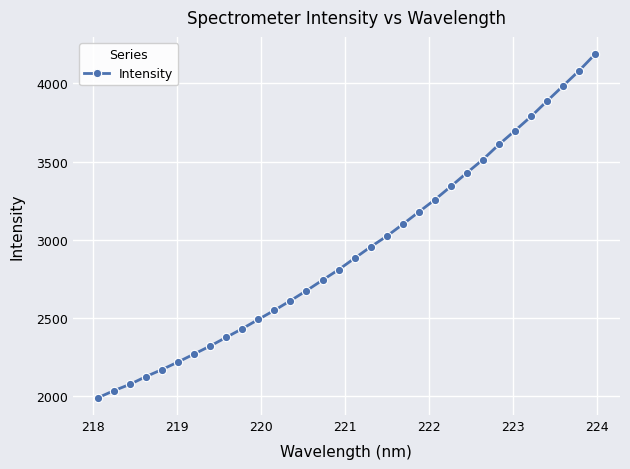

What is the value of the 7th point from the left?

2267.1